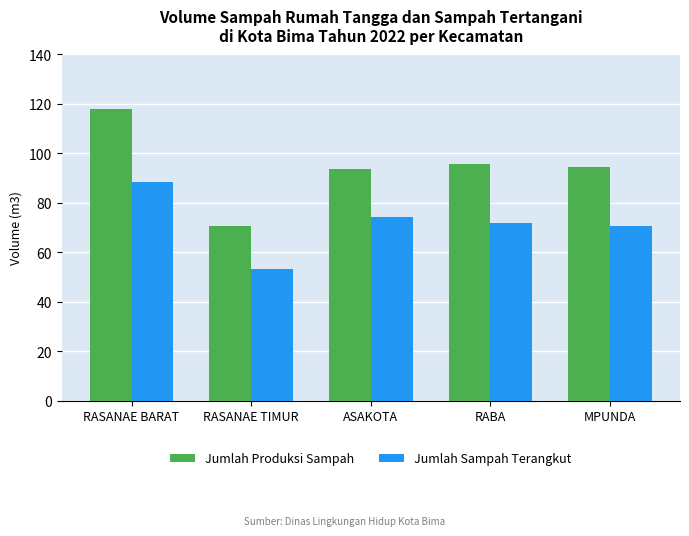

Where does the Jumlah Sampah Terangkut series first go above 71?

RASANAE BARAT